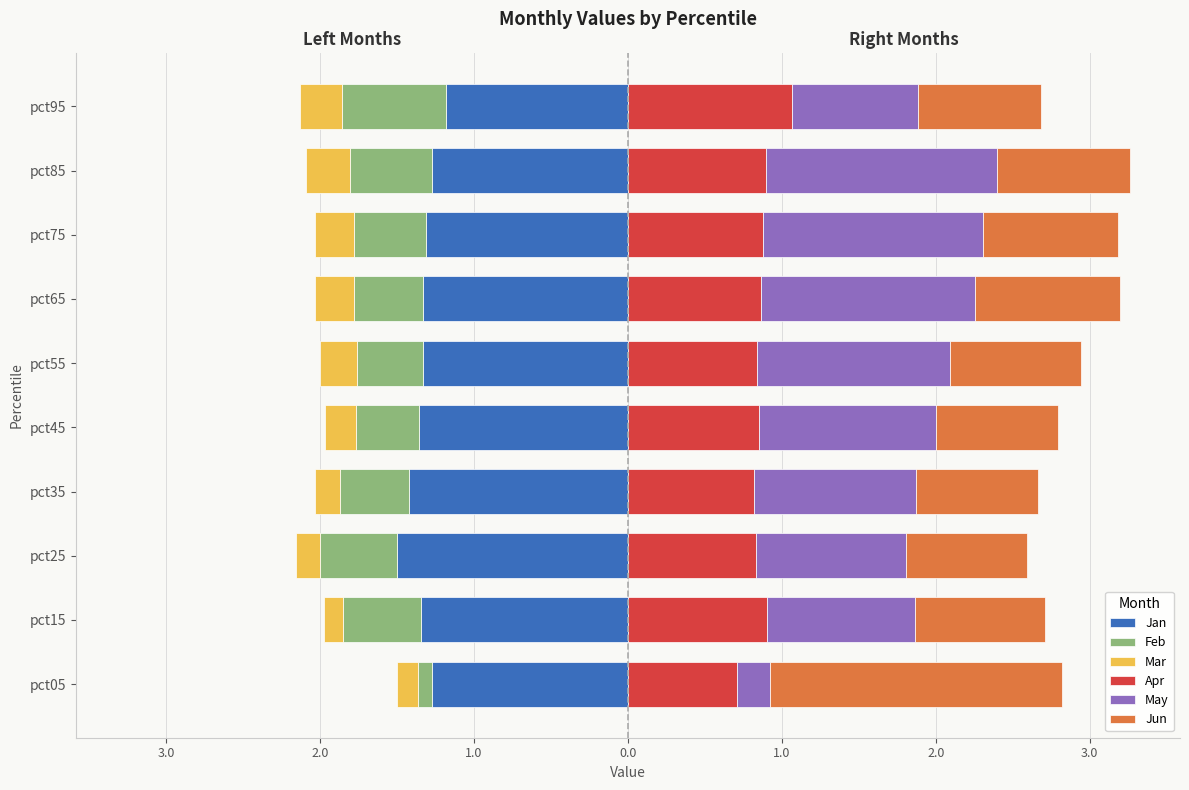

Reading left to right, transcribe all the data shown in this chart.

Jan: -1.3	-1.3	-1.5	-1.4	-1.4	-1.3	-1.3	-1.3	-1.3	-1.2
Feb: -0.1	-0.5	-0.5	-0.4	-0.4	-0.4	-0.4	-0.5	-0.5	-0.7
Mar: -0.1	-0.1	-0.2	-0.2	-0.2	-0.2	-0.2	-0.3	-0.3	-0.3
Apr: 0.7	0.9	0.8	0.8	0.8	0.8	0.9	0.9	0.9	1.1
May: 0.2	1.0	1.0	1.1	1.2	1.3	1.4	1.4	1.5	0.8
Jun: 1.9	0.8	0.8	0.8	0.8	0.9	0.9	0.9	0.9	0.8